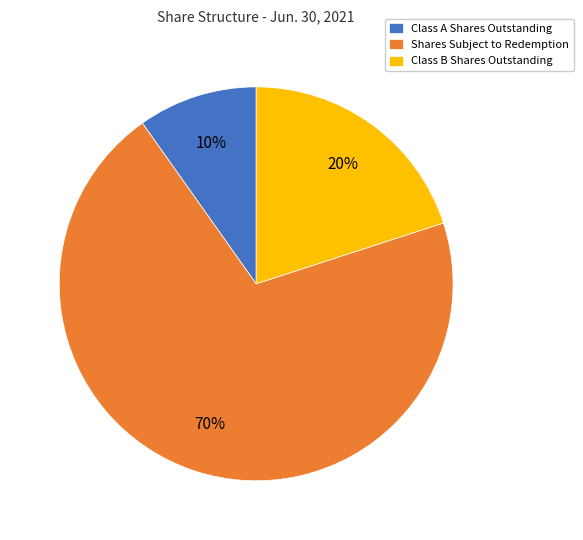

Between Shares Subject to Redemption and Class A Shares Outstanding, which is larger?

Shares Subject to Redemption